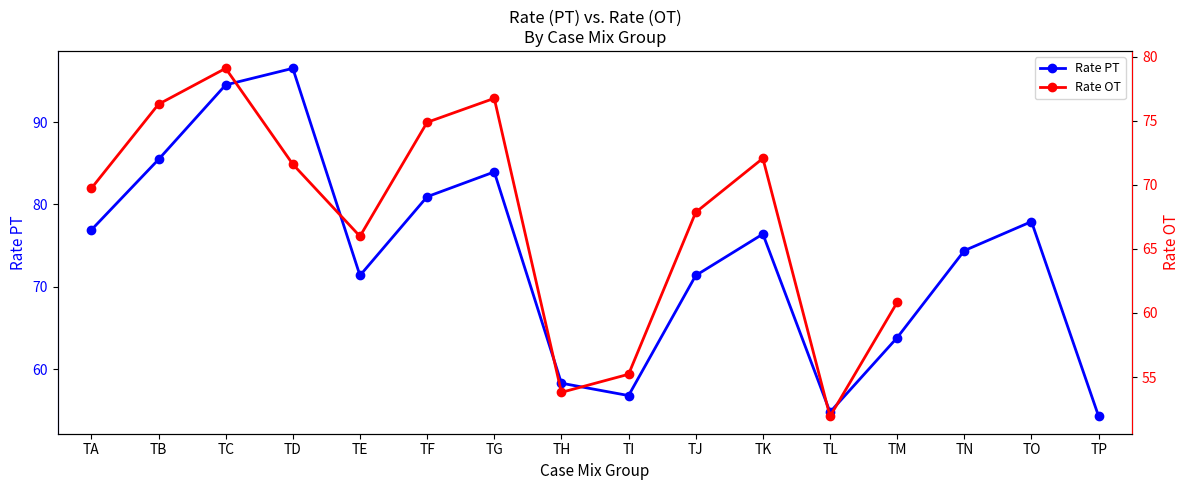

What is the difference between the maximum and minimum values?

42.2